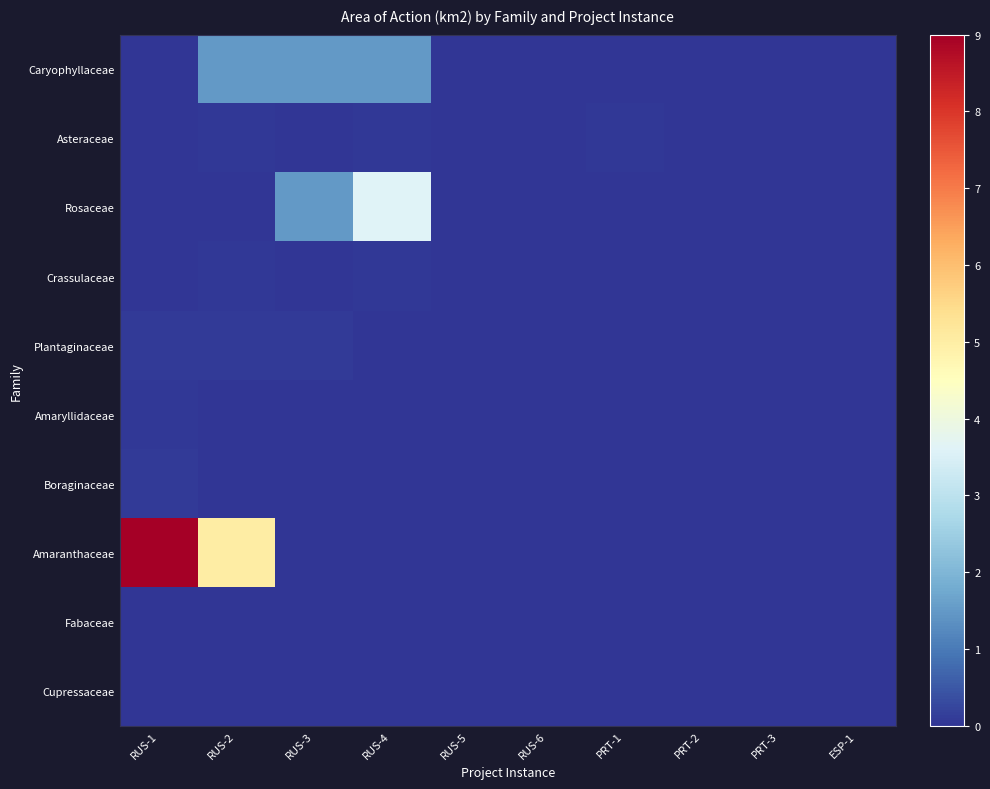

List the series in order of their peak value, highest first.

Amaranthaceae, Rosaceae, Caryophyllaceae, Plantaginaceae, Boraginaceae, Amaryllidaceae, Asteraceae, Crassulaceae, Fabaceae, Cupressaceae